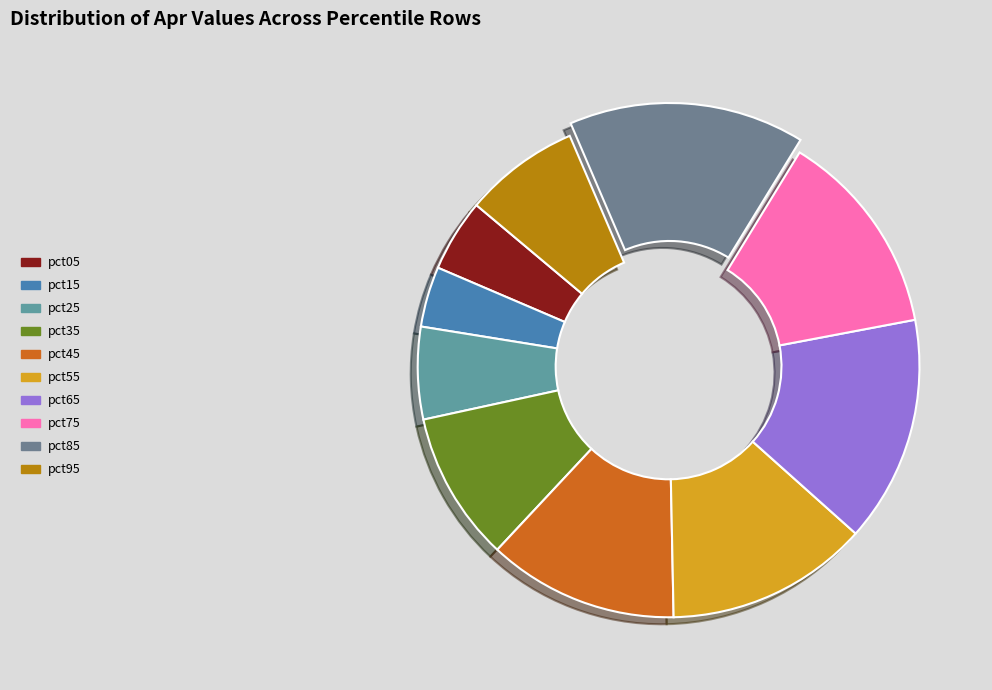

Which has a higher value, pct35 or pct65?

pct65